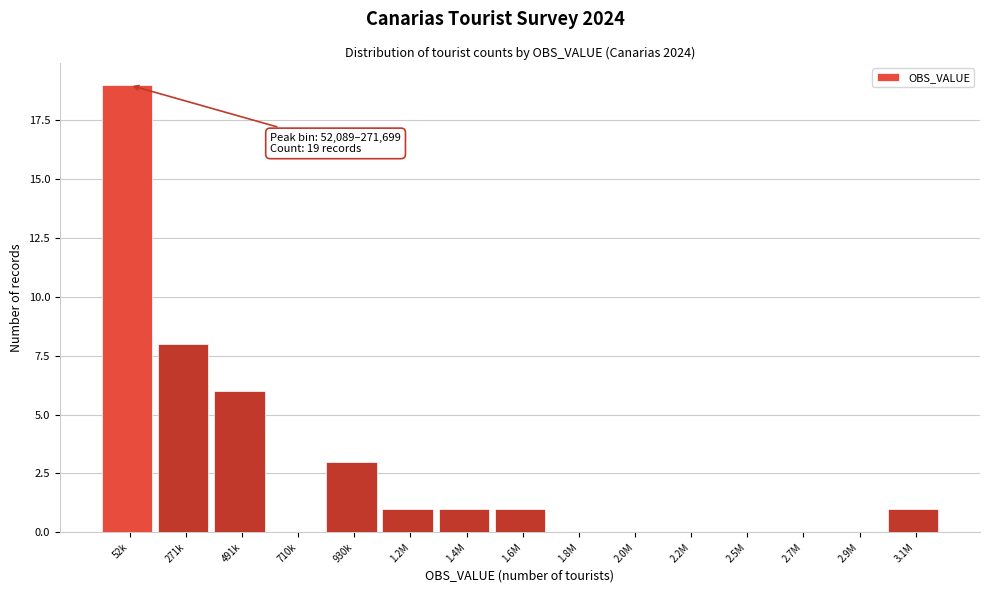

Reading left to right, list all the values displayed in this chart.

52k=19	271k=8	491k=6	710k=0	930k=3	1.2M=1	1.4M=1	1.6M=1	1.8M=0	2.0M=0	2.2M=0	2.5M=0	2.7M=0	2.9M=0	3.1M=1